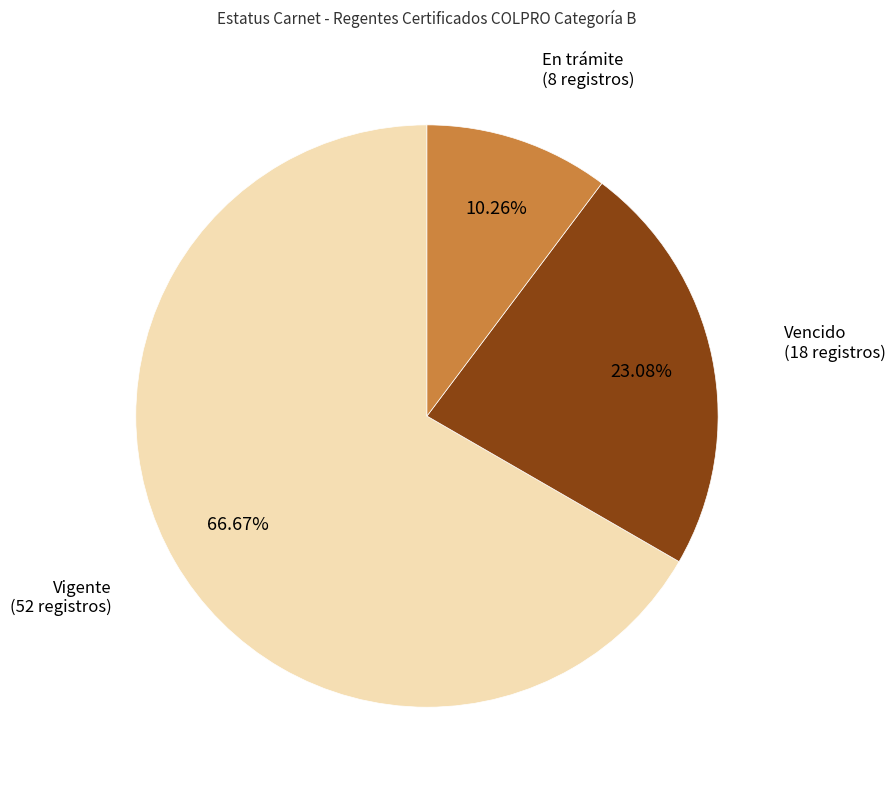

Which slice represents more than half of the pie?

Vigente